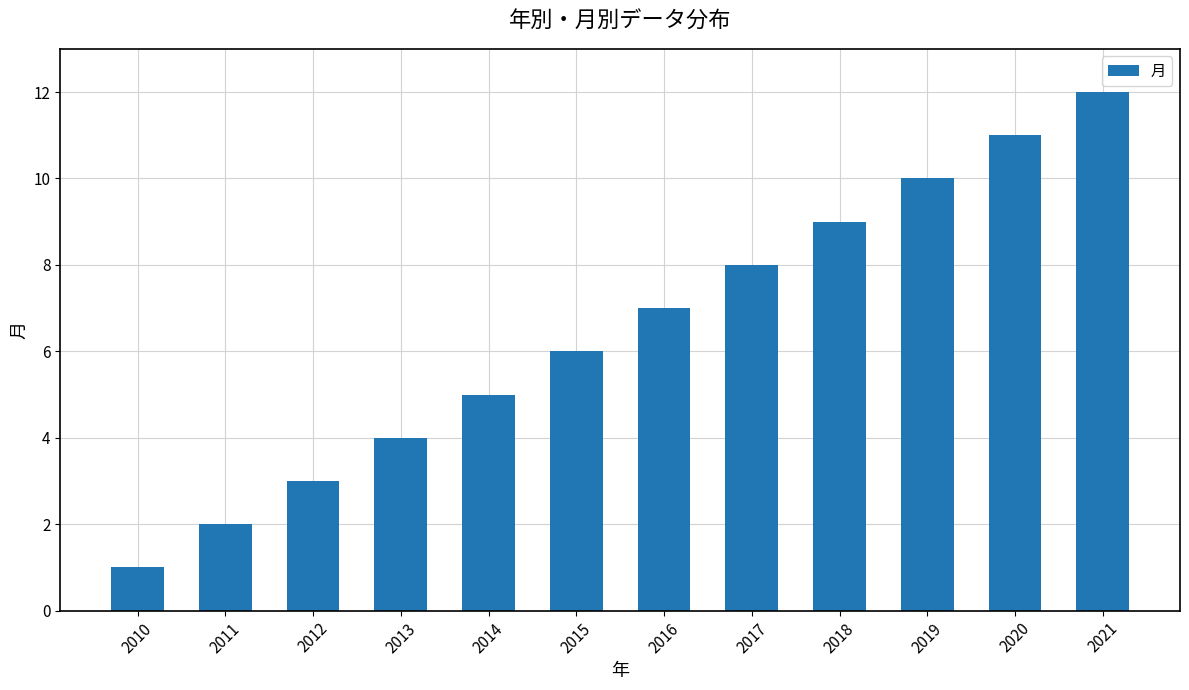

Where is the data nearest to the value 6?

2015